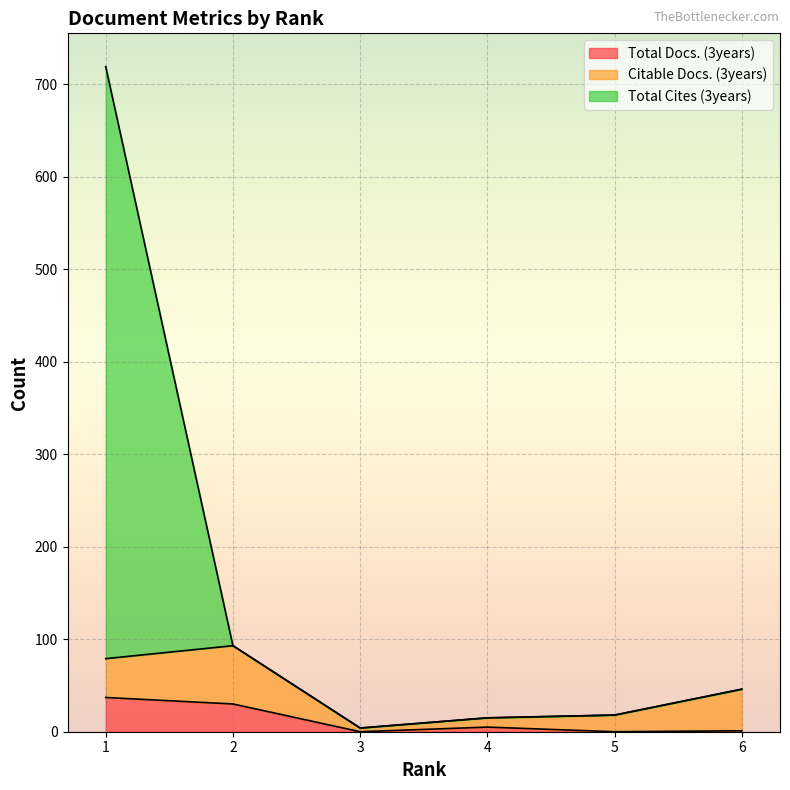

Count the number of categories in the chart.

6